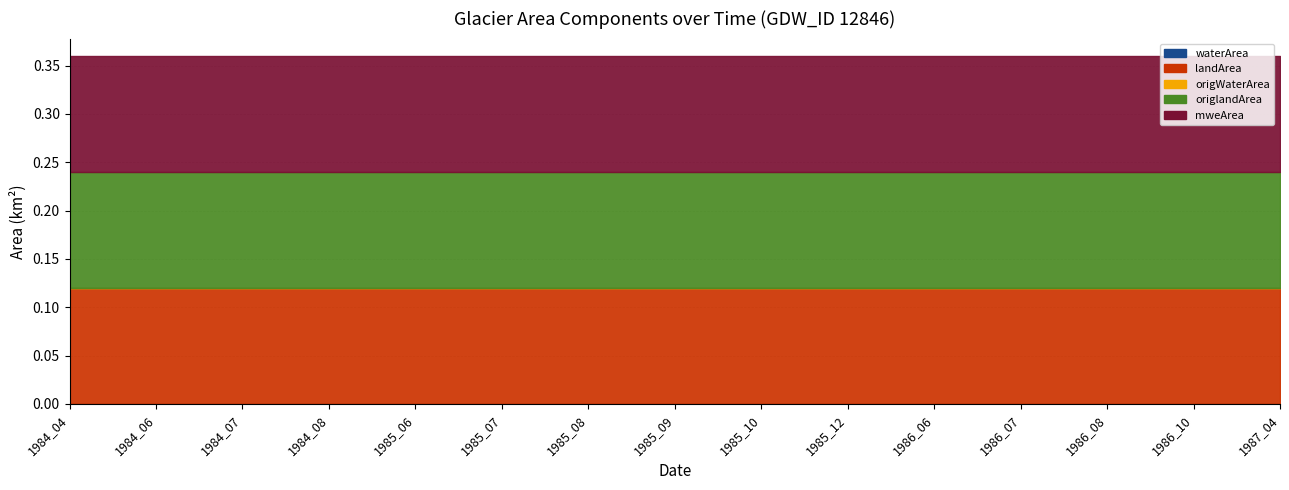

At which label does origWaterArea reach its peak?

1984_04